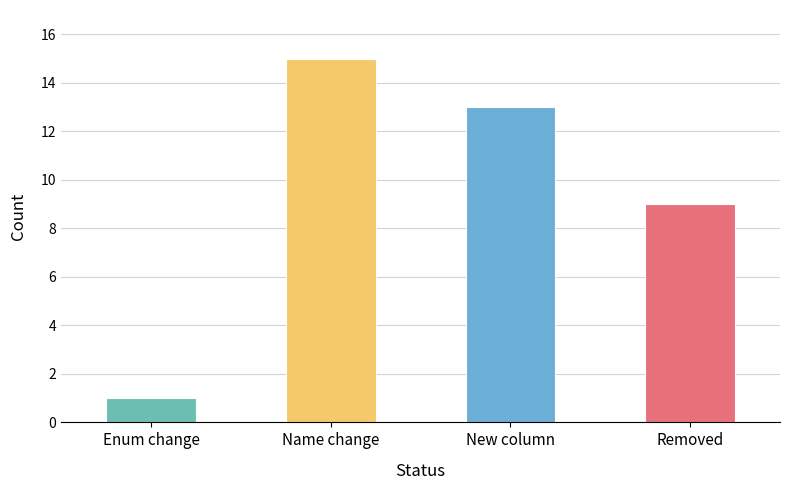

At which label does the data first exceed 13?

Name change